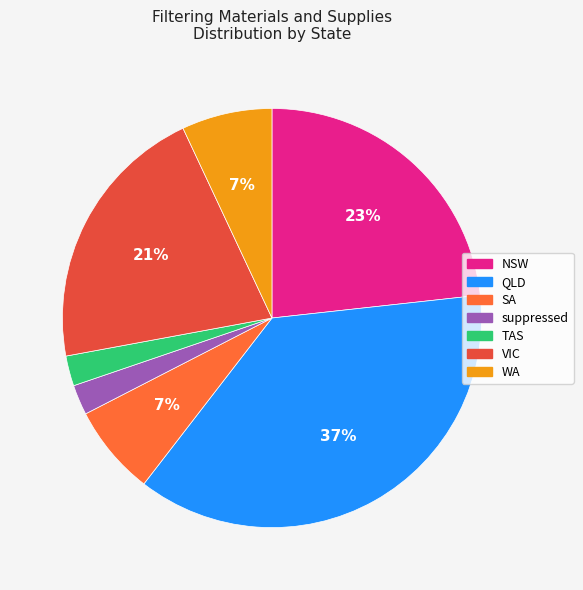

To the nearest percent, what portion does QLD represent?

37%